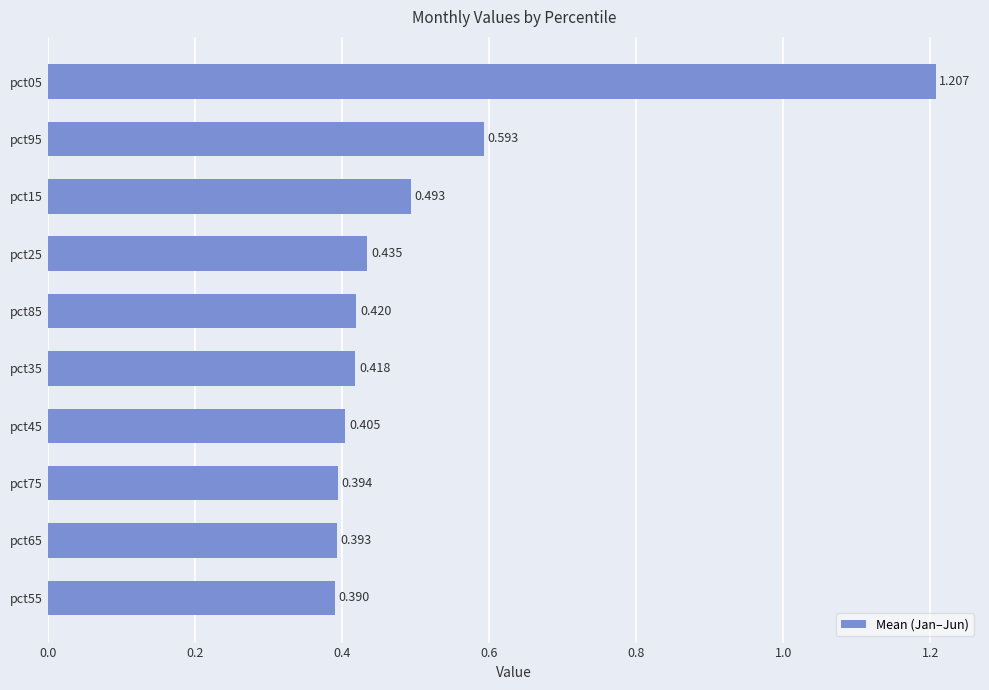

How many bars are there in total?

10